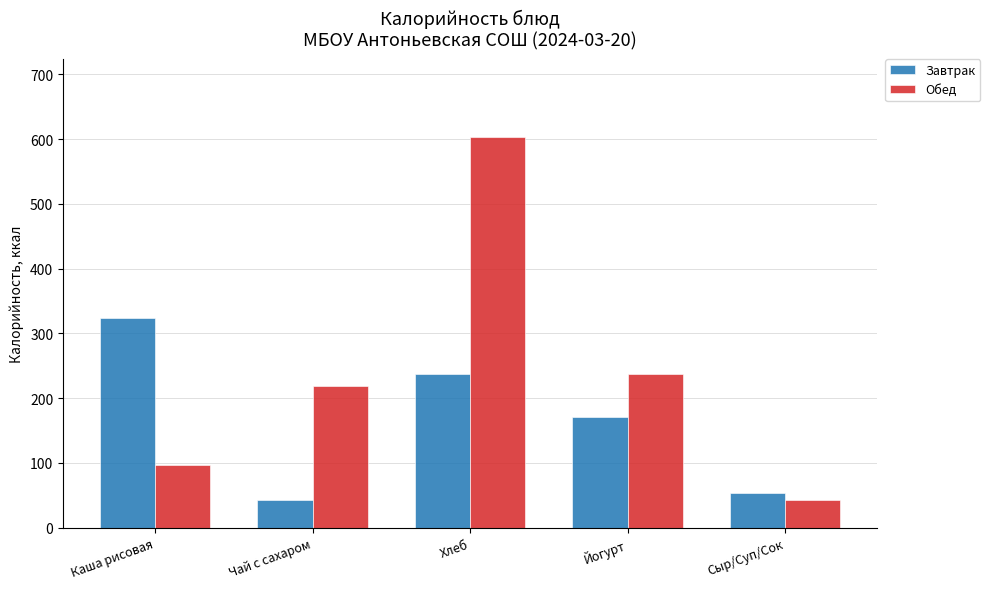

How many groups of bars are there?

5